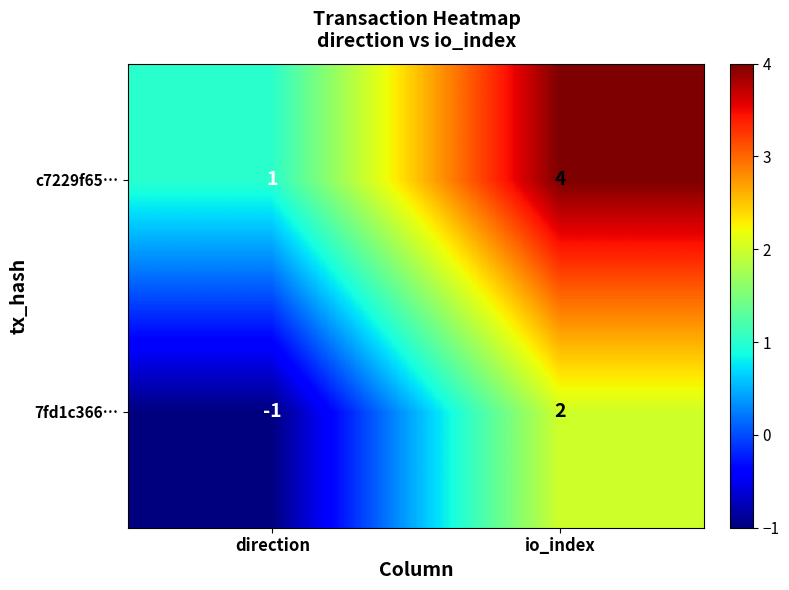

What is the difference between the c7229f65… values at direction and io_index?

3